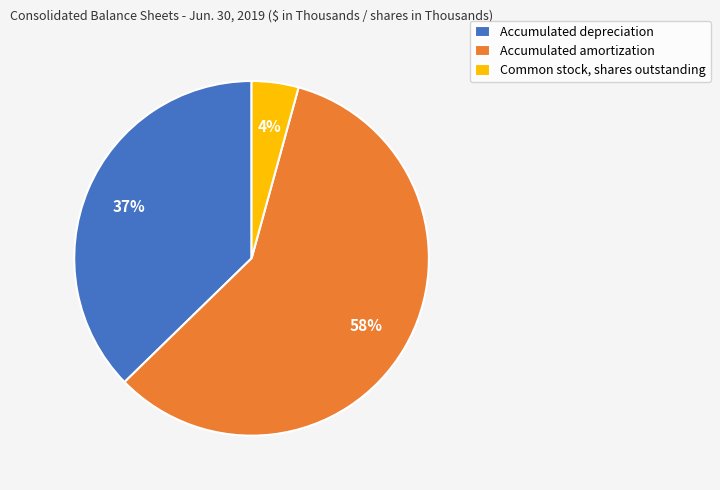

The Common stock, shares outstanding slice represents 4% of the pie. True or false?

True